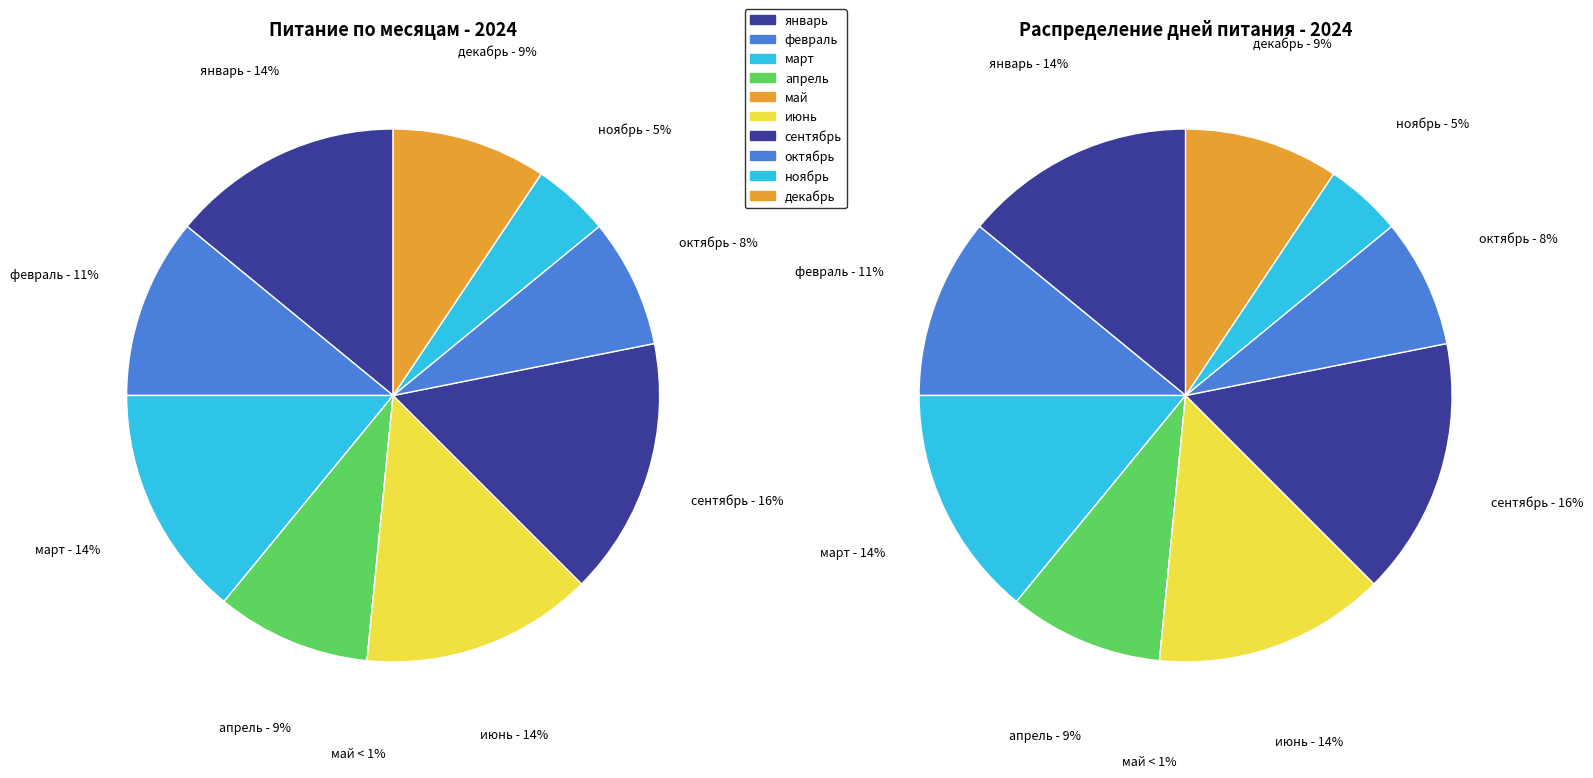

Is the sum of декабрь and январь greater than half?

No